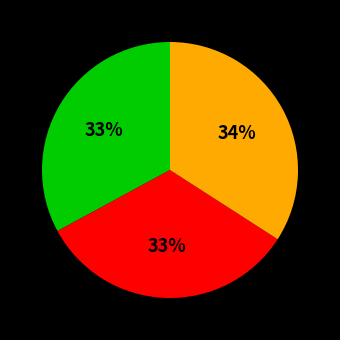

To the nearest percent, what is the average slice percentage?

33%